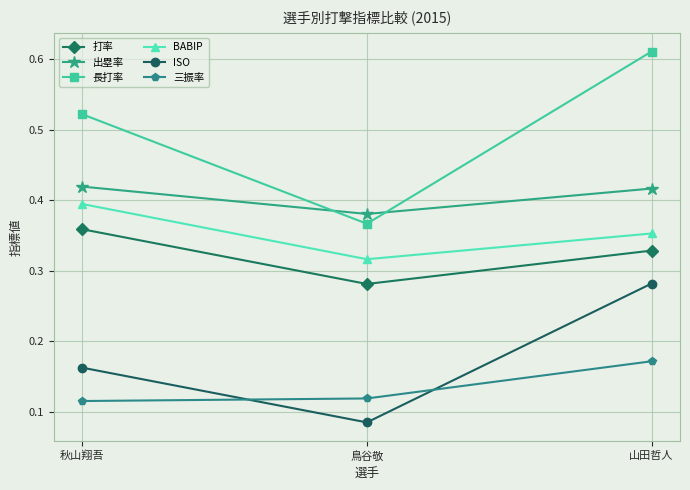

How many lines are shown in the chart?

6